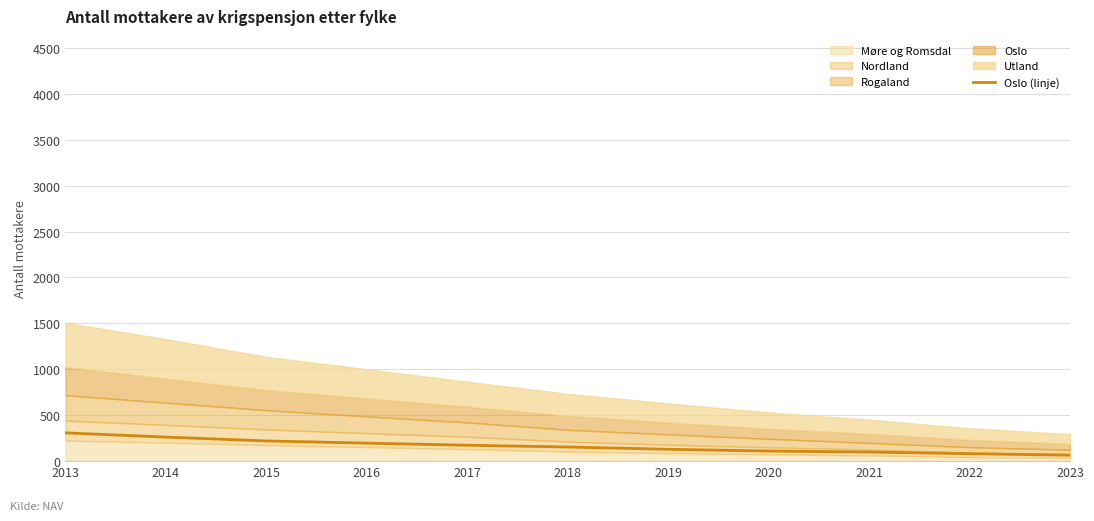

List the labels in order of value, smallest first.

2023, 2022, 2021, 2020, 2019, 2018, 2017, 2016, 2015, 2014, 2013